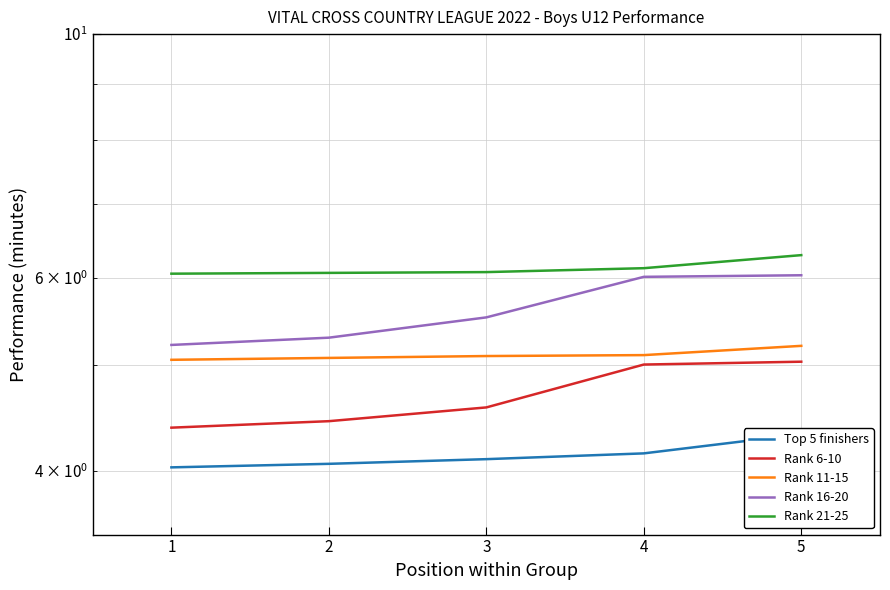

The value of Rank 21-25 at 5 is 2.4. True or false?

False